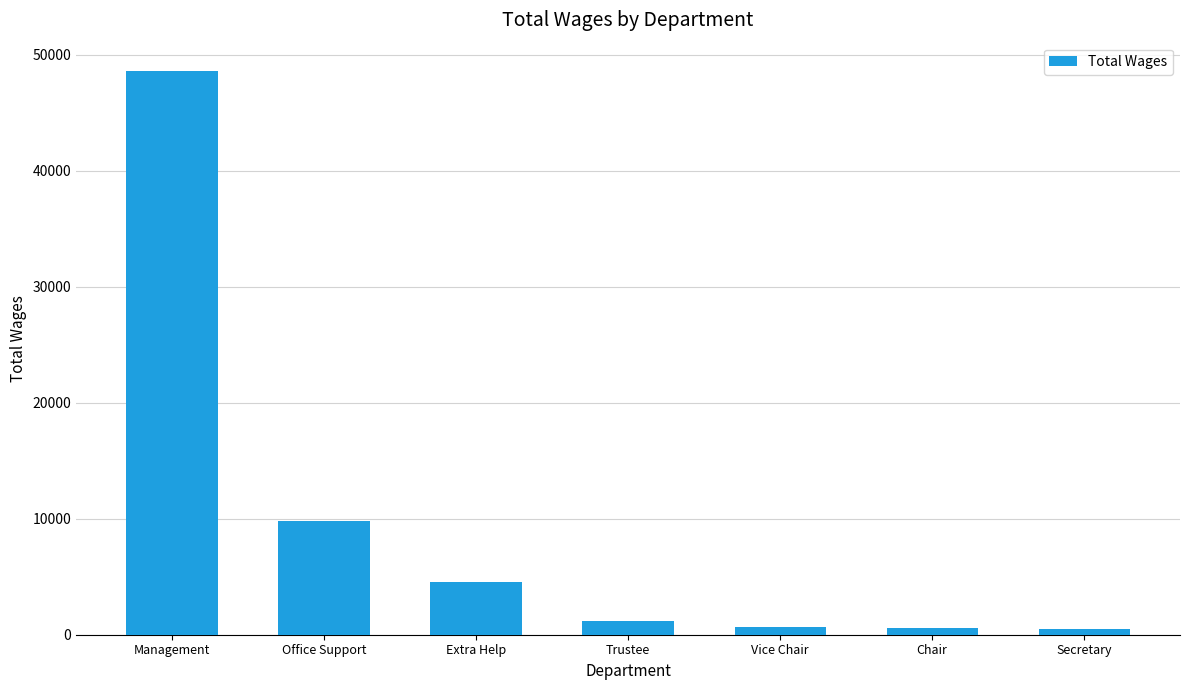

Is it true that the value at Management is 65832?

False